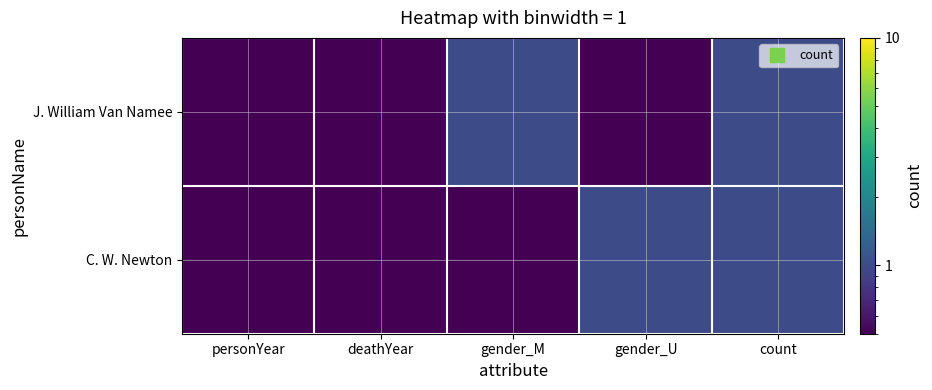

At which category is the sum across all series the highest?

count